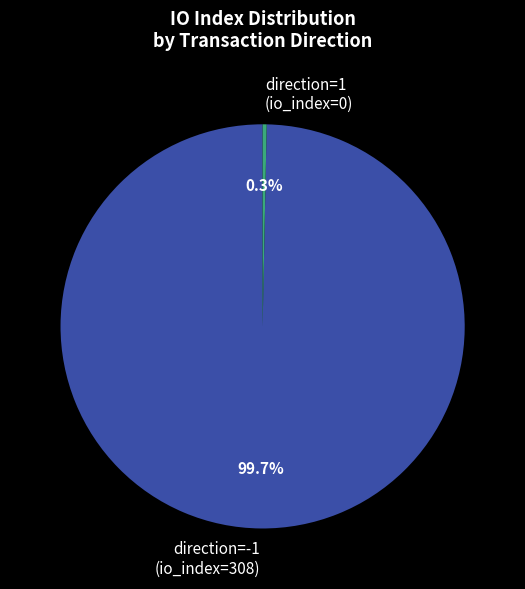

What percentage do direction=-1 (io_index=308) and direction=1 (io_index=0) together represent?

100.0%